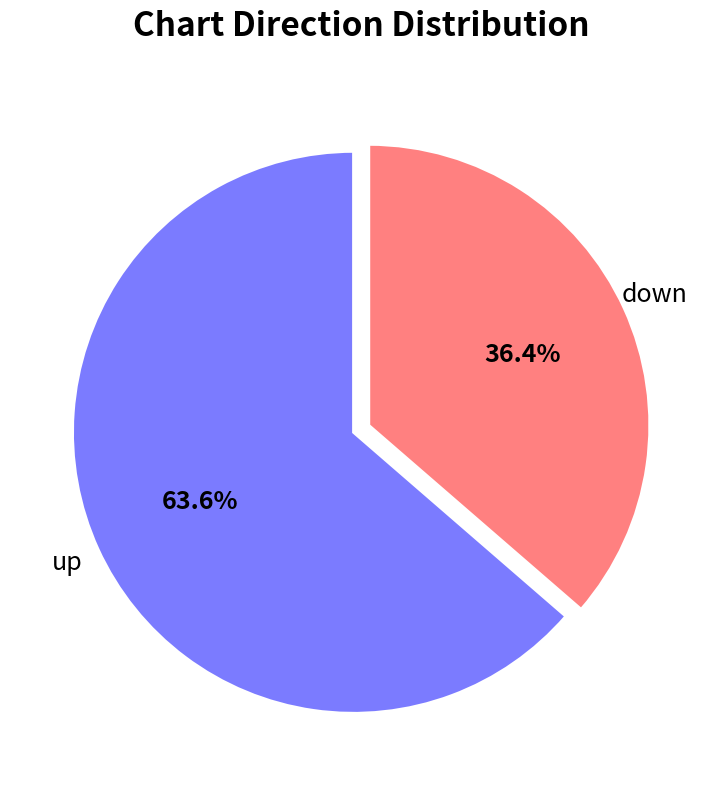

To the nearest percent, what portion does up represent?

64%